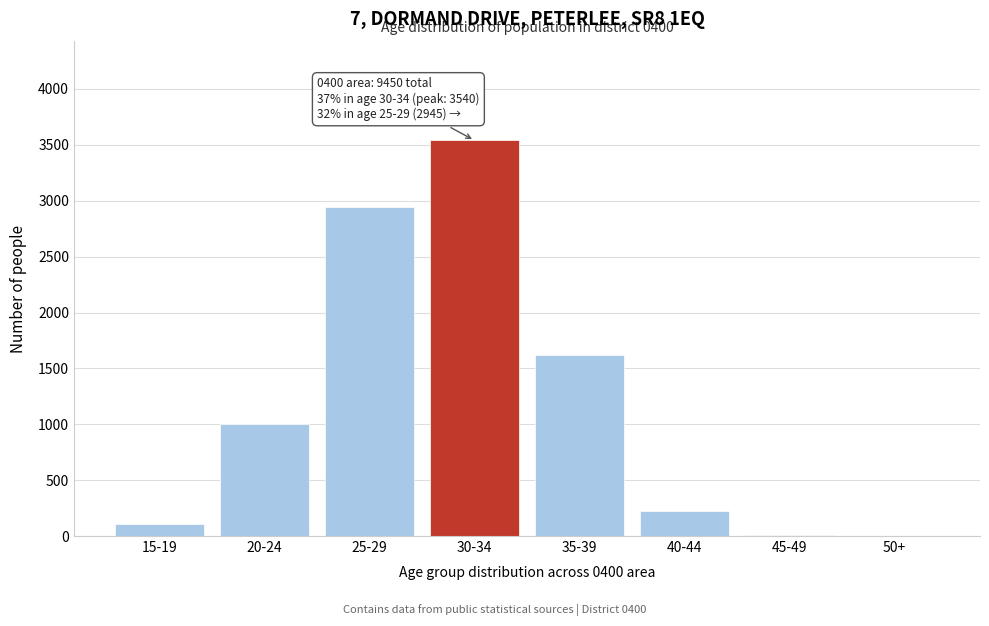

What is the greatest value displayed?

3540